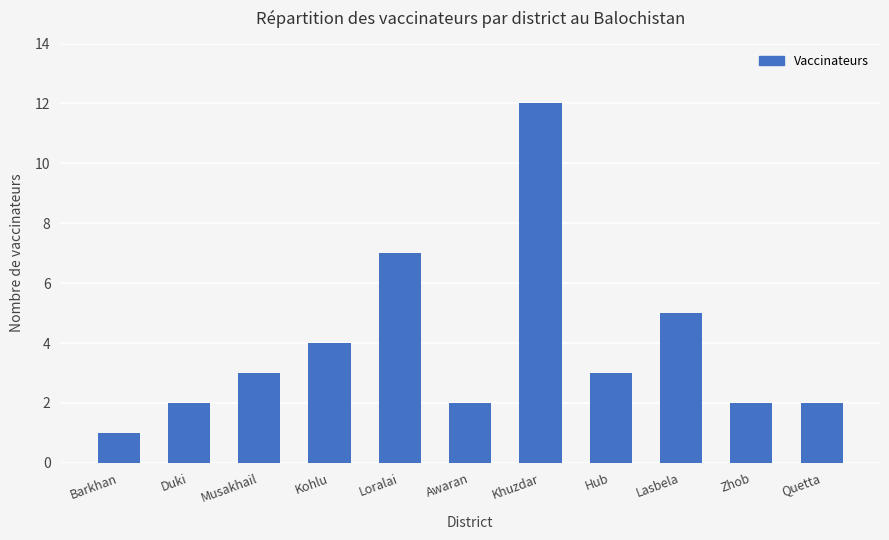

What is the approximate value at Musakhail?

3